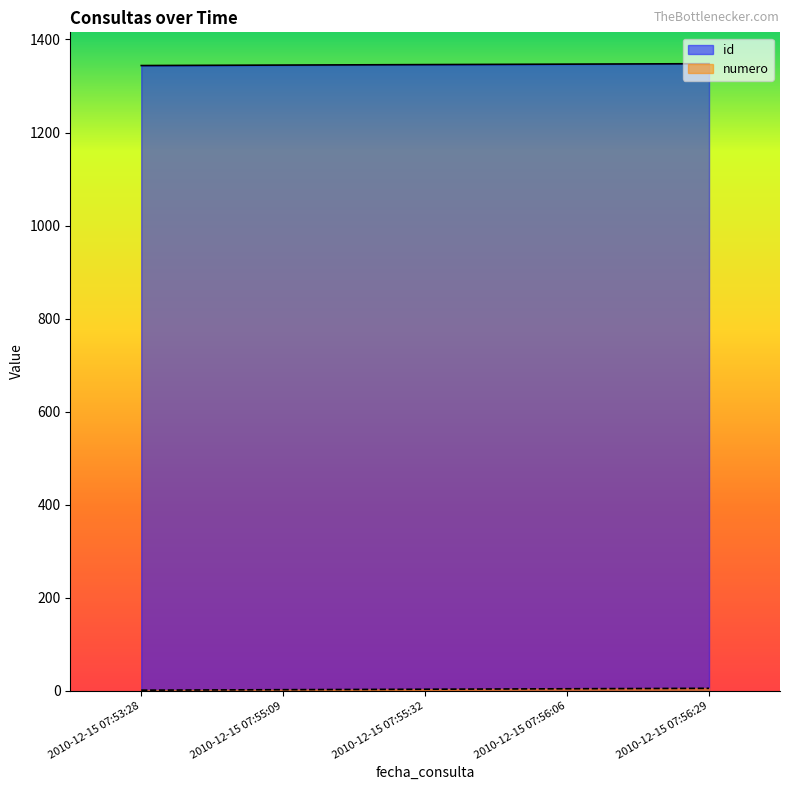

Between 2010-12-15 07:55:32 and 2010-12-15 07:56:06, which series saw the biggest shift?

id